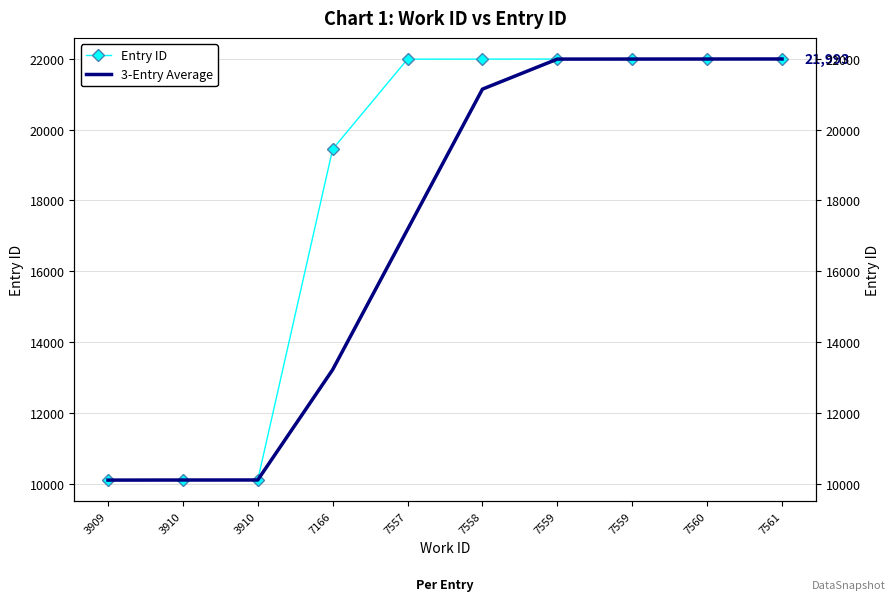

What is the approximate value of Entry ID at 3910?

10110